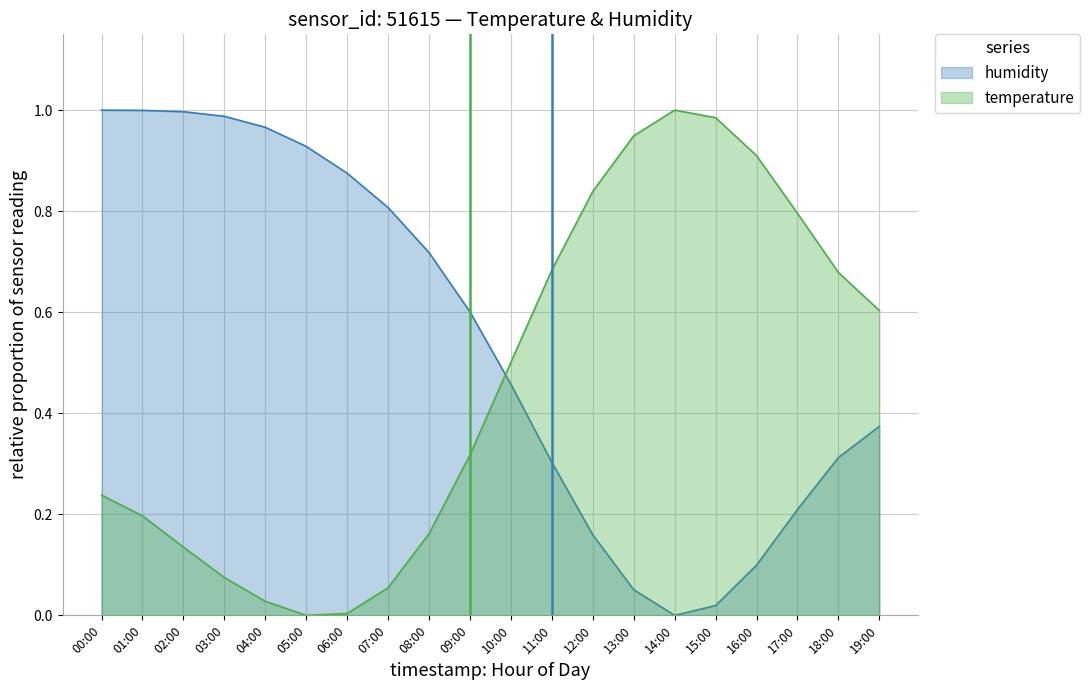

Which category has the lowest value across all series?

05:00